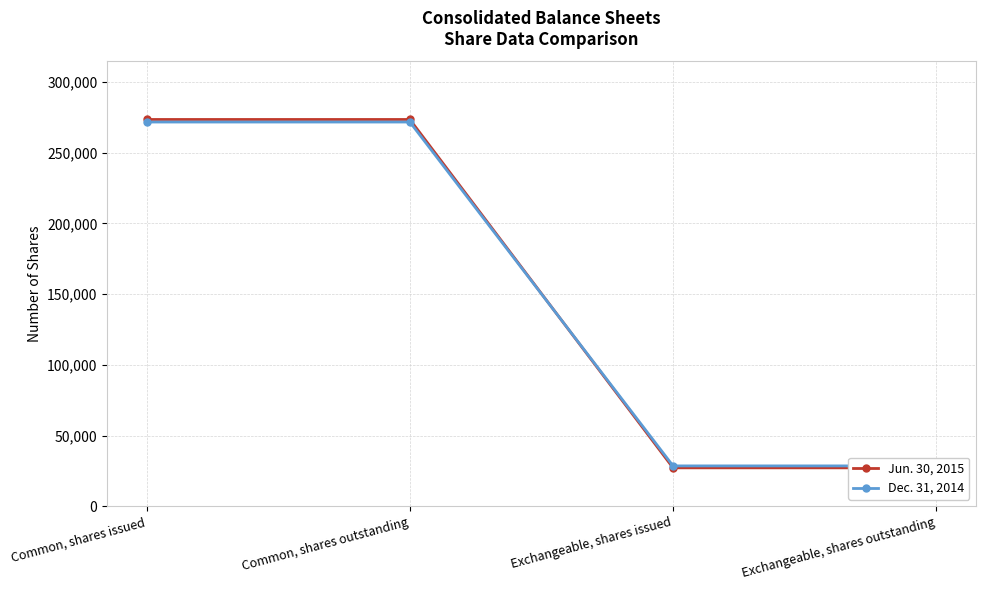

What is the spread (max minus min) of values at Common, shares outstanding?

1802